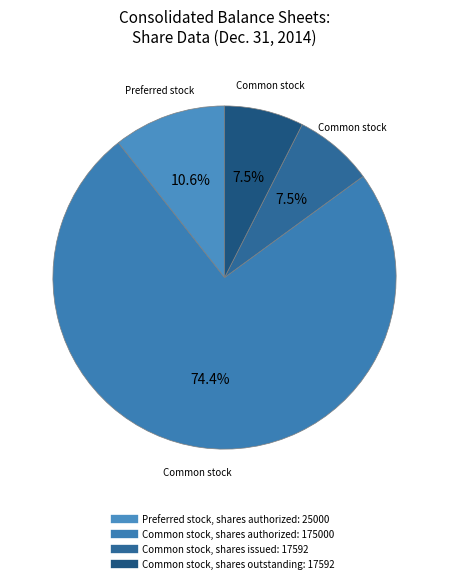

To the nearest percent, what is the difference between the largest and smallest slice percentages?

67%